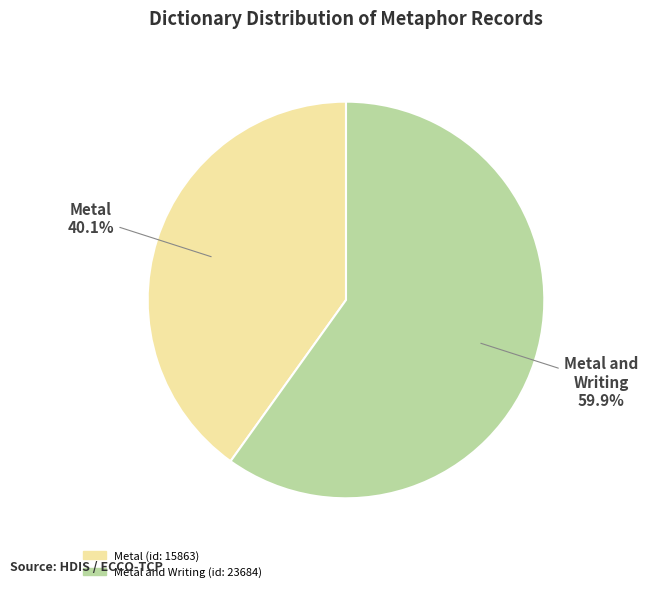

Rank the categories by value from highest to lowest.

Metal and Writing (id: 23684), Metal (id: 15863)